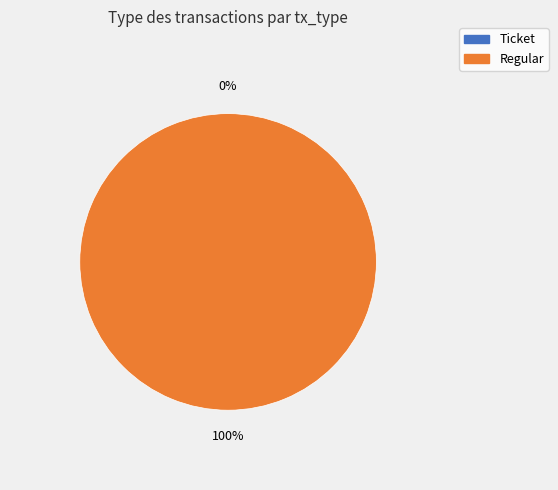

The Regular slice represents 100% of the pie. True or false?

True